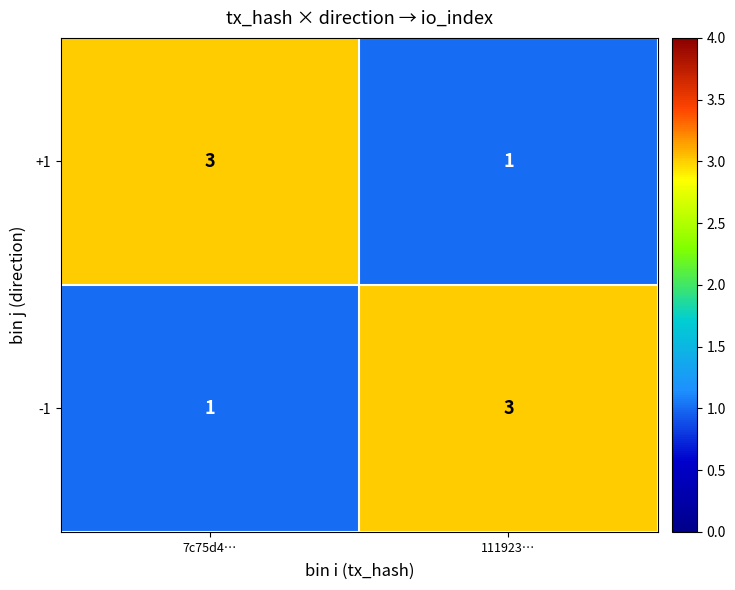

The -1 series shows 0 at 7c75d4…. True or false?

False